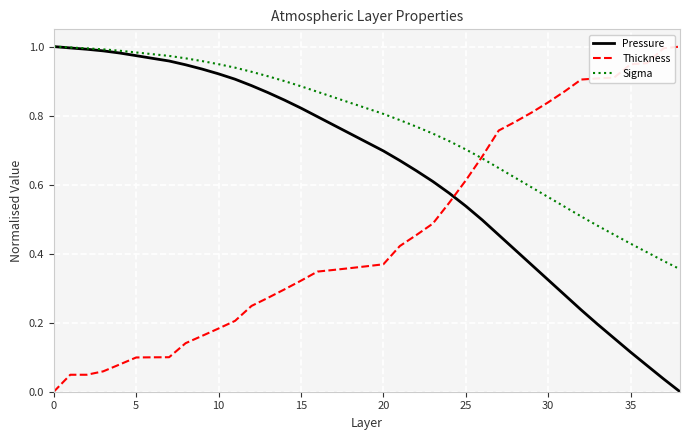

True or false: Thickness and Pressure intersect in this chart.

True